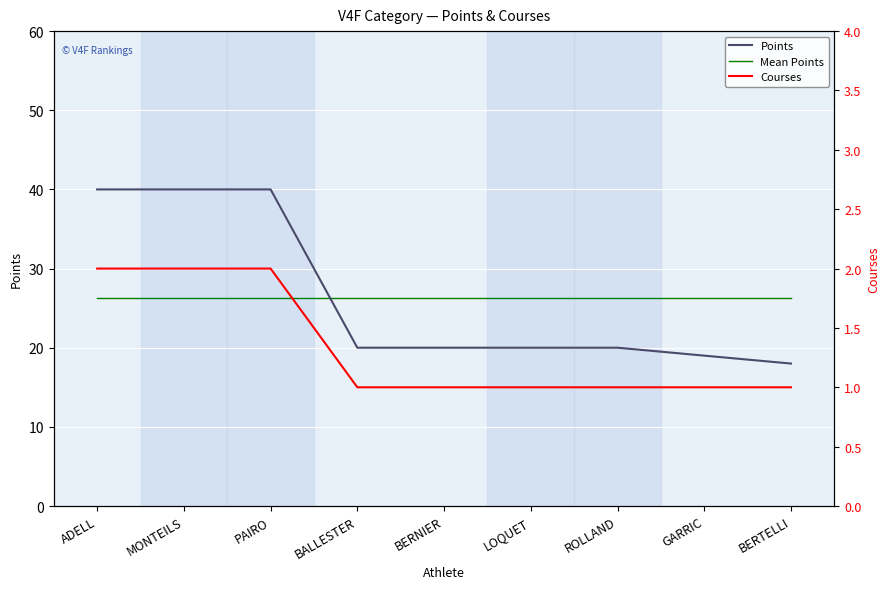

What is the maximum value shown in the chart?

40.0